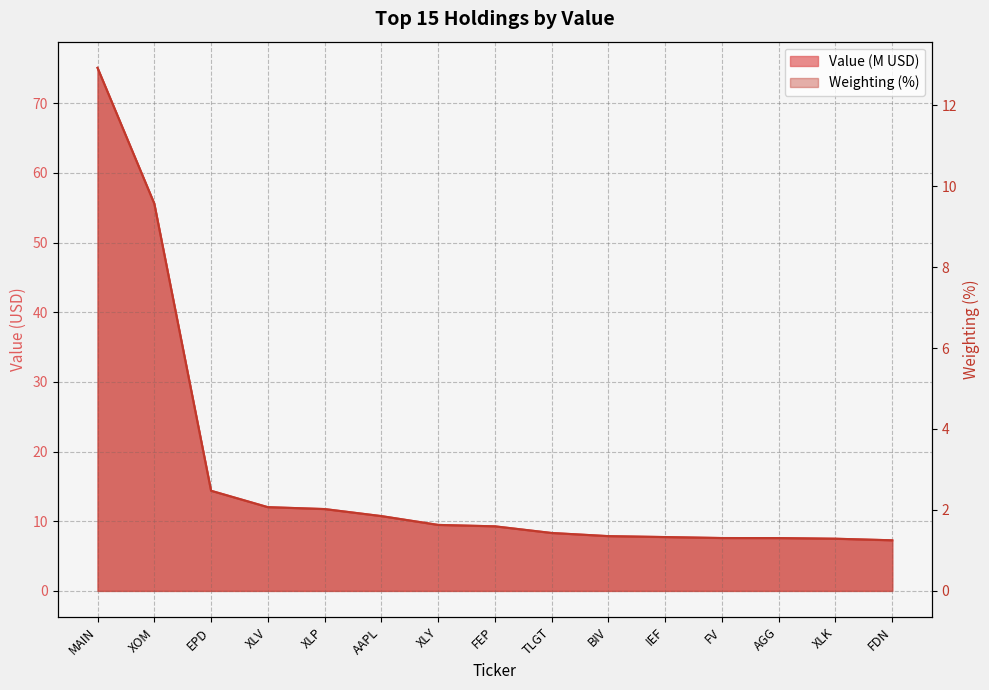

At which category is the sum across all series the highest?

MAIN